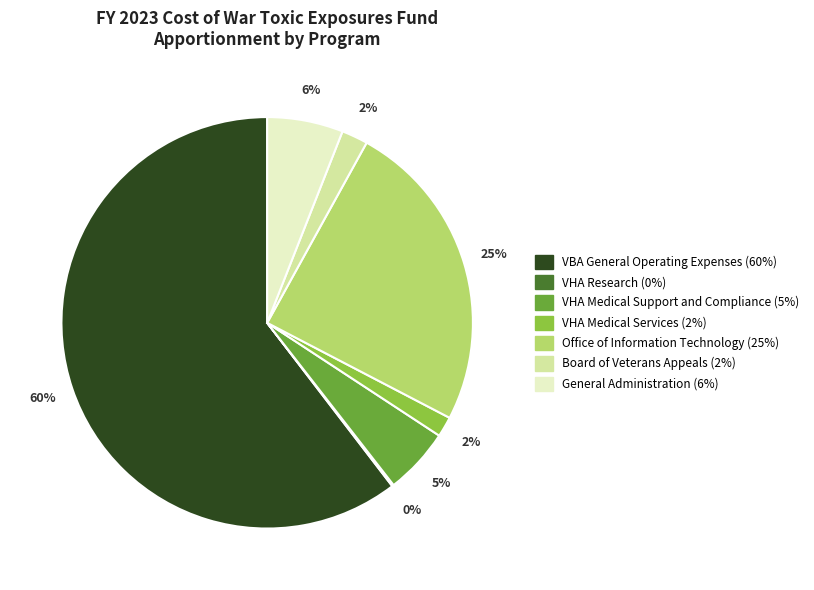

To the nearest percent, what is the average slice percentage?

14%